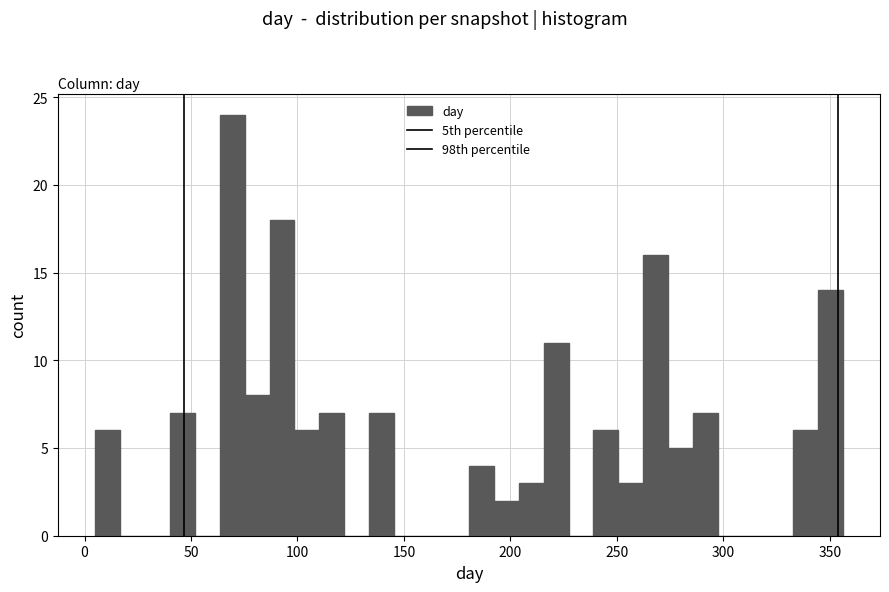

Read against the x-axis, roughly where is the centre of the tallest bar?

70